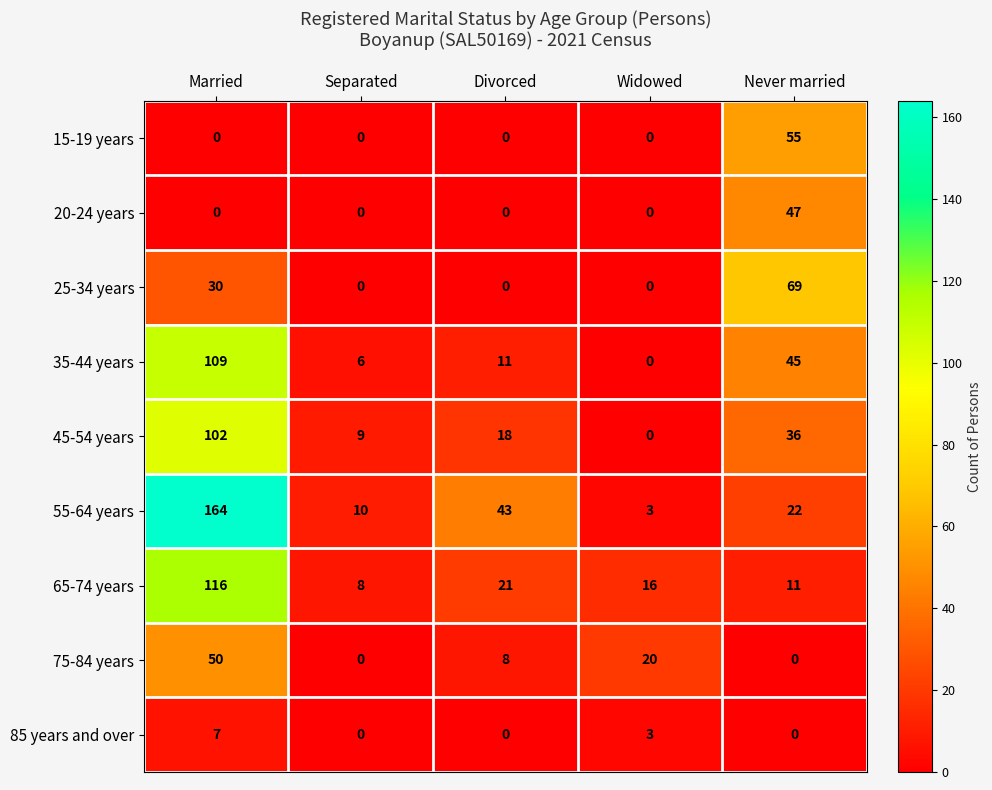

How many data points does each series have?

5